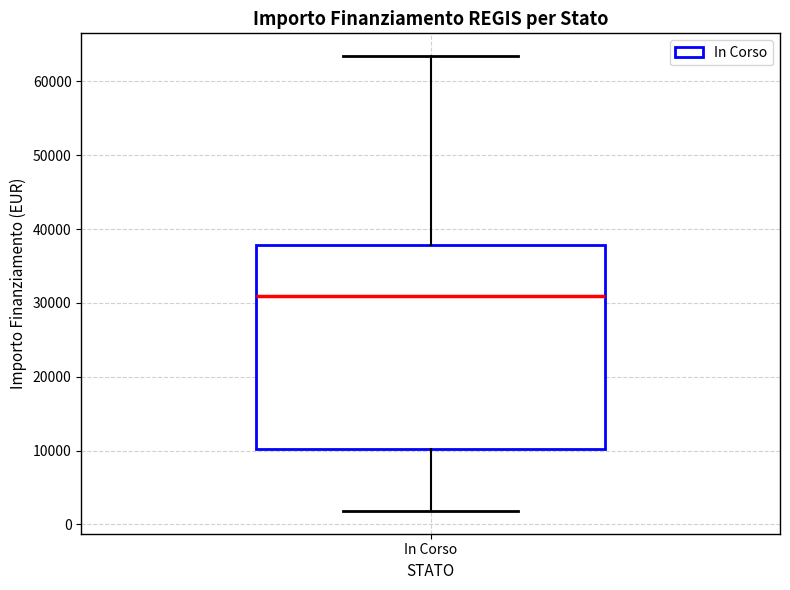

Transcribe this box plot: give where the median line is, the range the box spans, and where the two whiskers end, as read against the y-axis. The values are not printed on the chart, so give them approximately, as read against the axis.

median 31000, box 10000 to 38000, whiskers 2000 to 63000